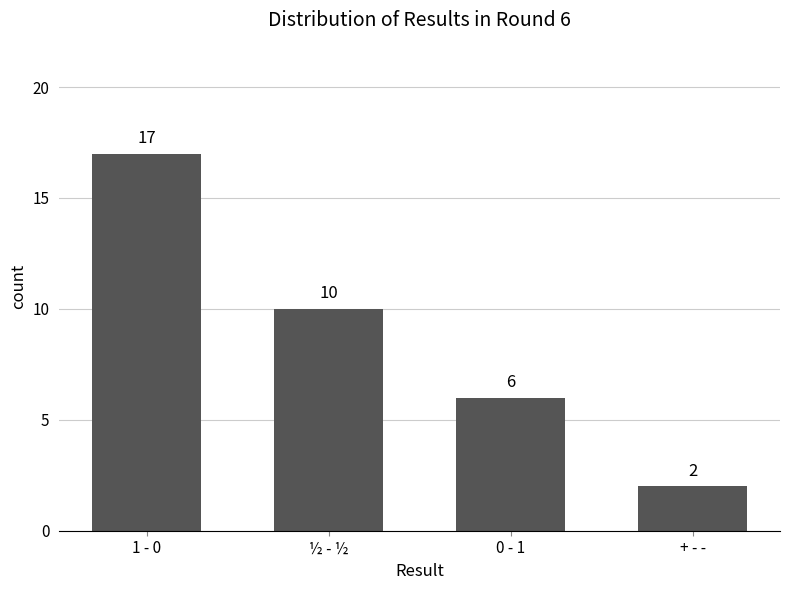

Are the bars horizontal?

No